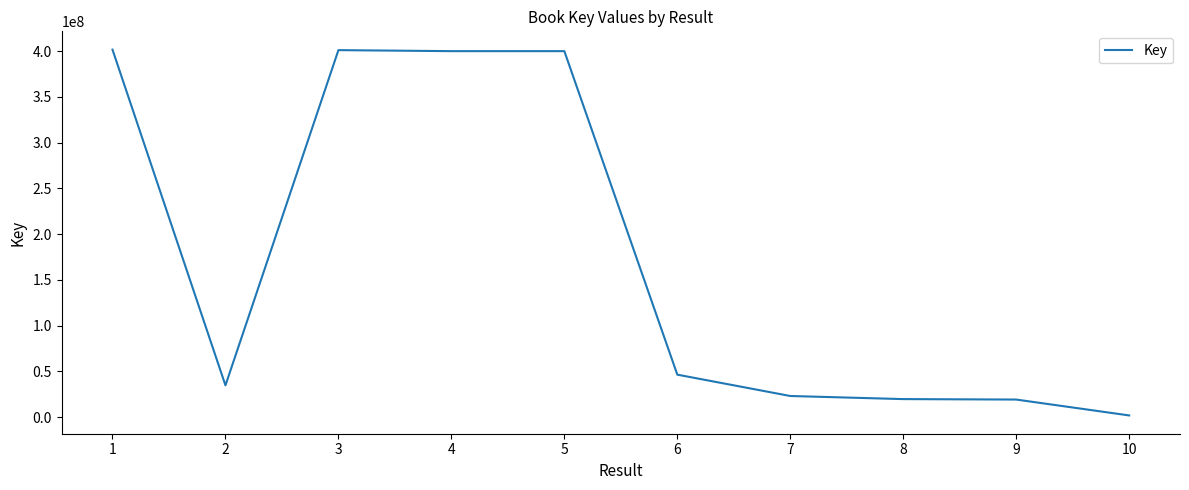

What is the change in value from 6 to 8?

-26727026